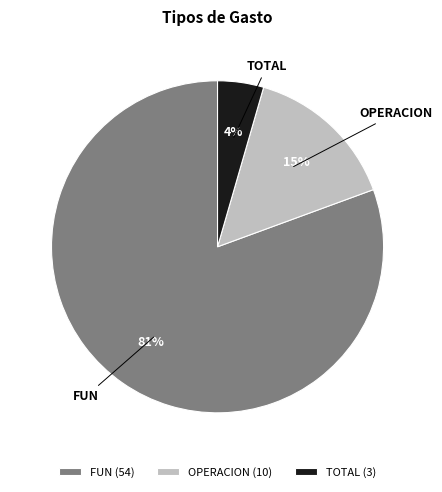

Do OPERACION and TOTAL together represent more than half of the pie?

No